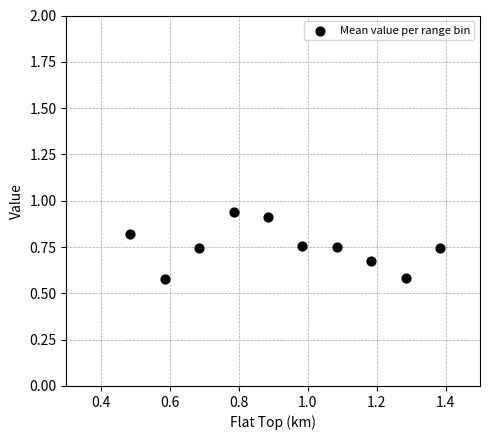

What is the range of Y values (max minus min)?

0.4